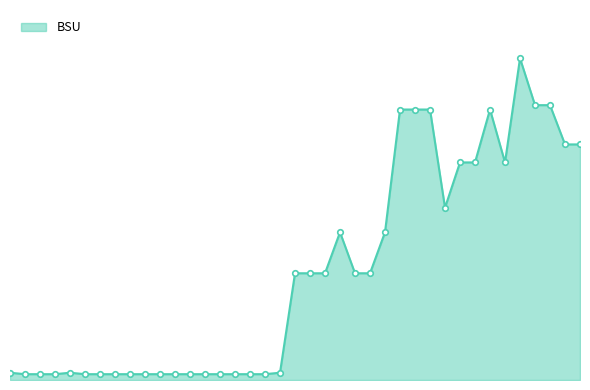

Does the chart have visible grid lines?

No